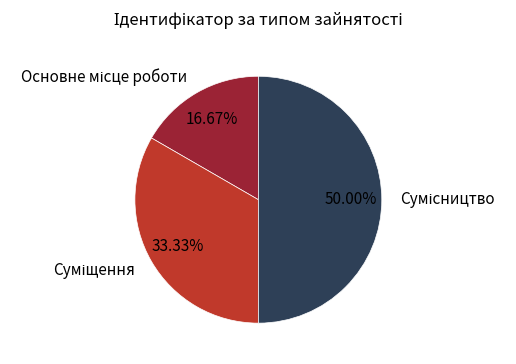

How many segments does this pie chart have?

3